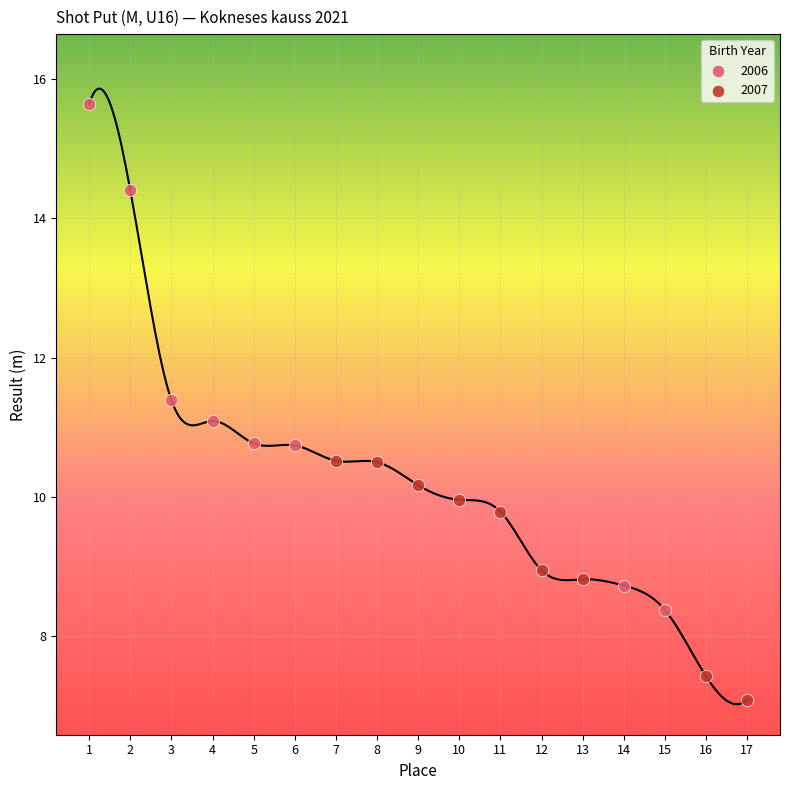

Which series contains the lowest Y value?

2007